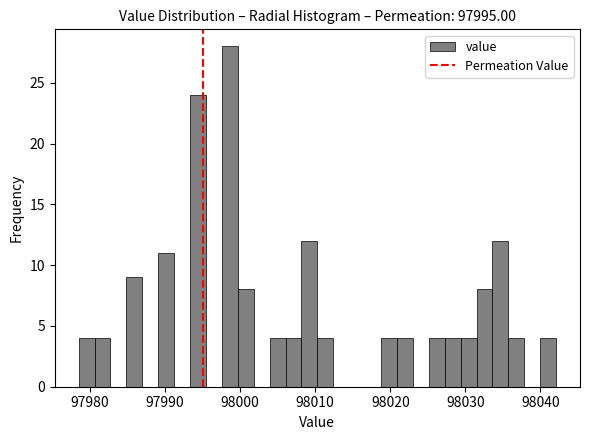

Read against the x-axis, roughly where is the centre of the tallest bar?

97999